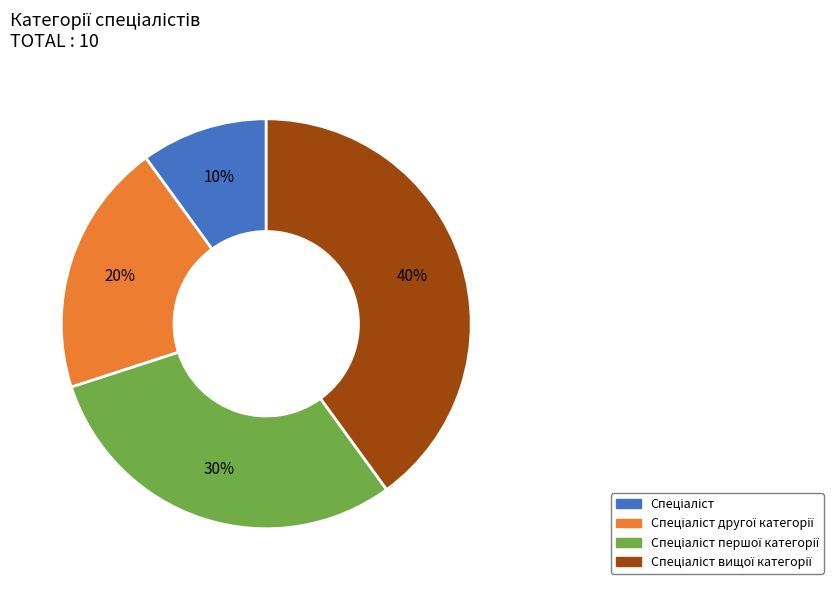

Is there any slice that represents more than half of the pie?

No